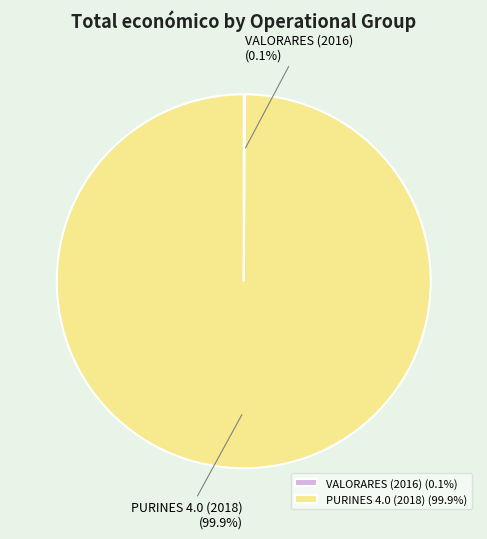

Does any single category account for the majority?

Yes